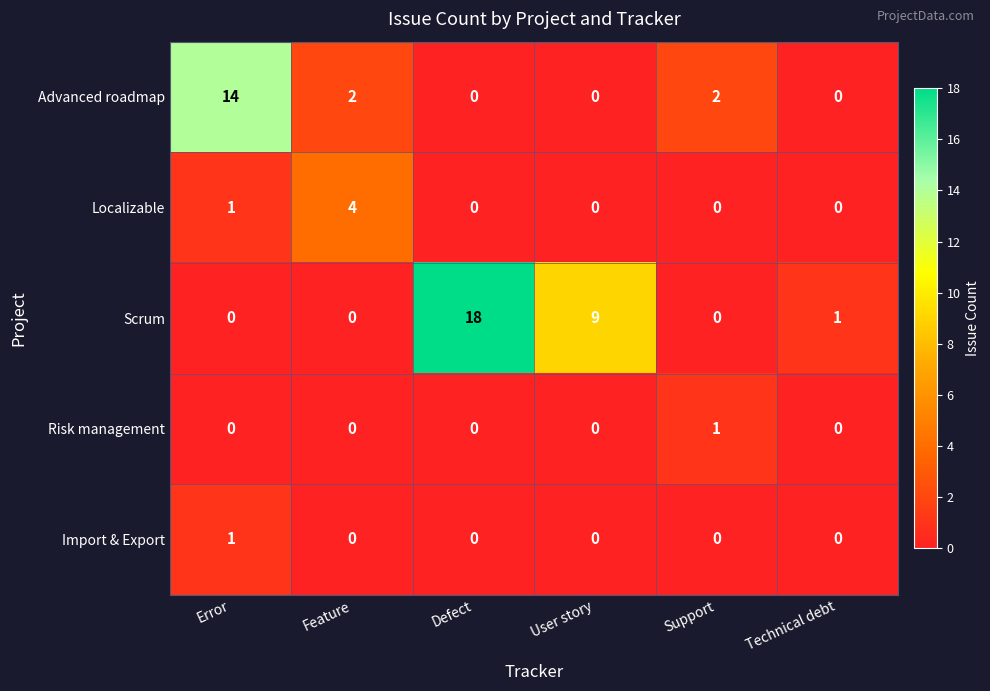

Reading left to right, extract all data points from this chart.

Advanced roadmap: 14	2	0	0	2	0
Localizable: 1	4	0	0	0	0
Scrum: 0	0	18	9	0	1
Risk management: 0	0	0	0	1	0
Import & Export: 1	0	0	0	0	0